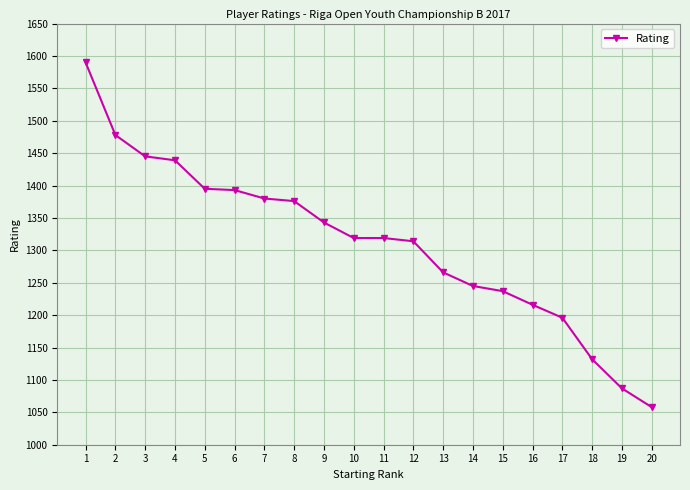

What is the change in value from 4 to 19?

-352